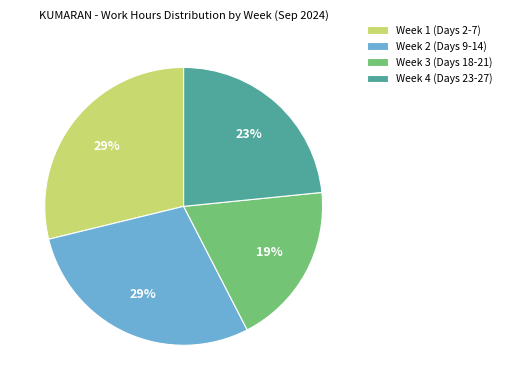

Combined, do Week 4 (Days 23-27) and Week 2 (Days 9-14) account for over 50%?

Yes